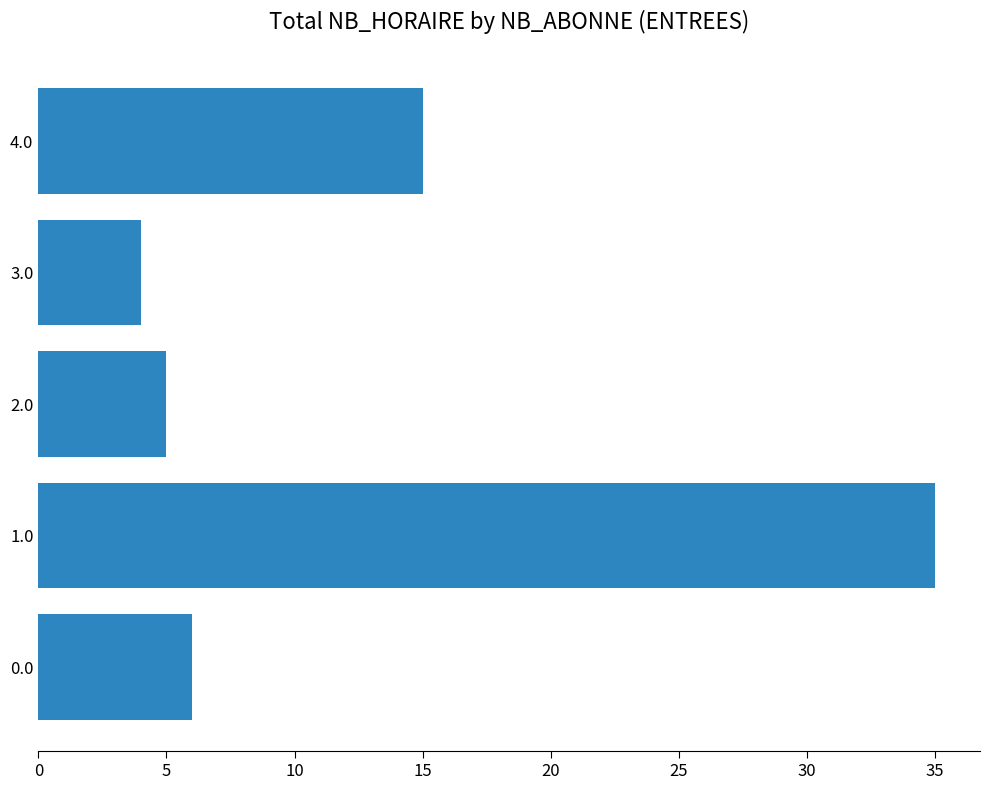

Reading bottom to top, transcribe all the data shown in this chart.

0.0=6	1.0=35	2.0=5	3.0=4	4.0=15